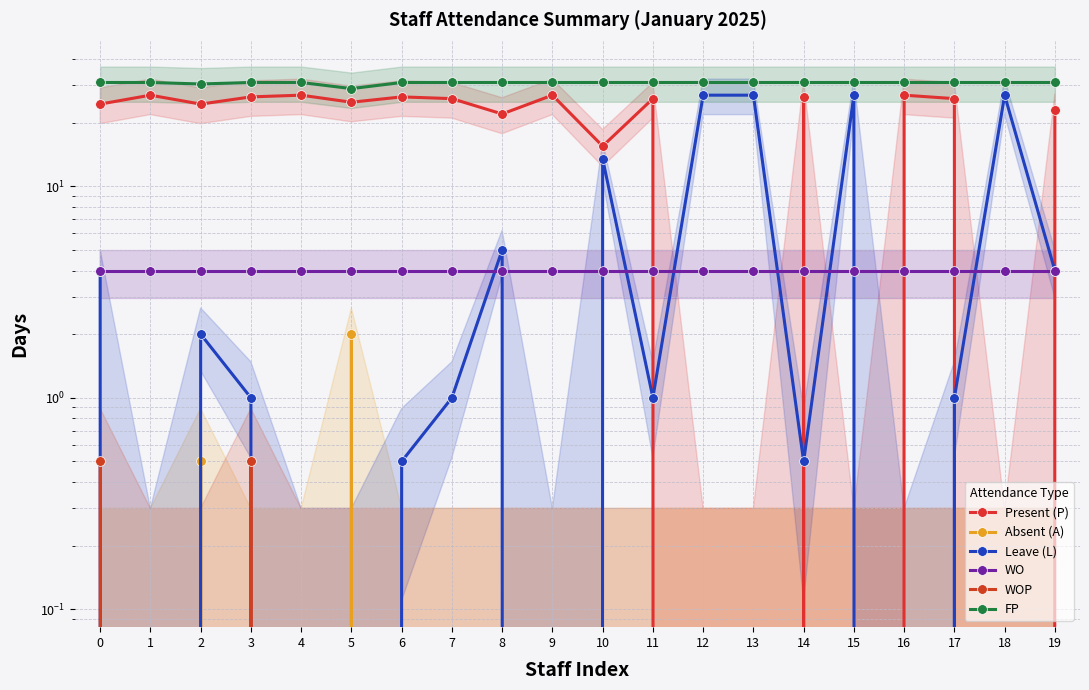

What is the sum of all Leave (L) values?

141.5